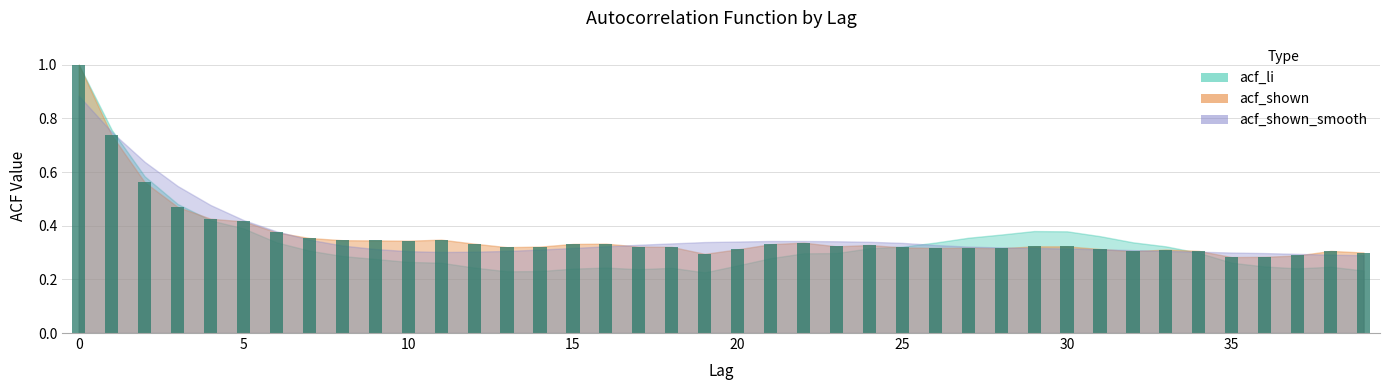

What is the greatest value displayed?

1.0